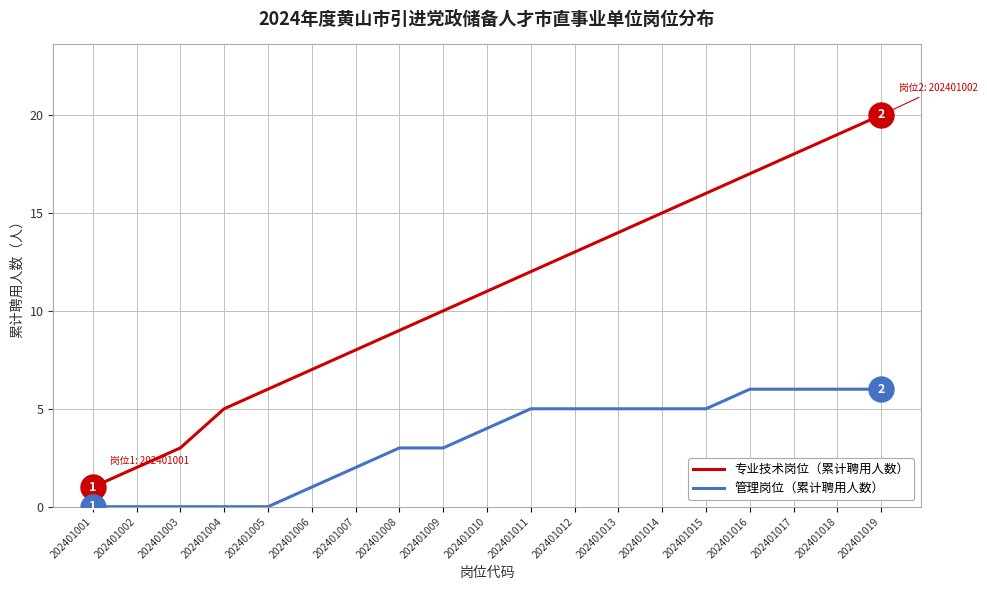

List the labels in order of 专业技术岗位（累计聘用人数） value, smallest first.

202401001, 202401002, 202401003, 202401004, 202401005, 202401006, 202401007, 202401008, 202401009, 202401010, 202401011, 202401012, 202401013, 202401014, 202401015, 202401016, 202401017, 202401018, 202401019